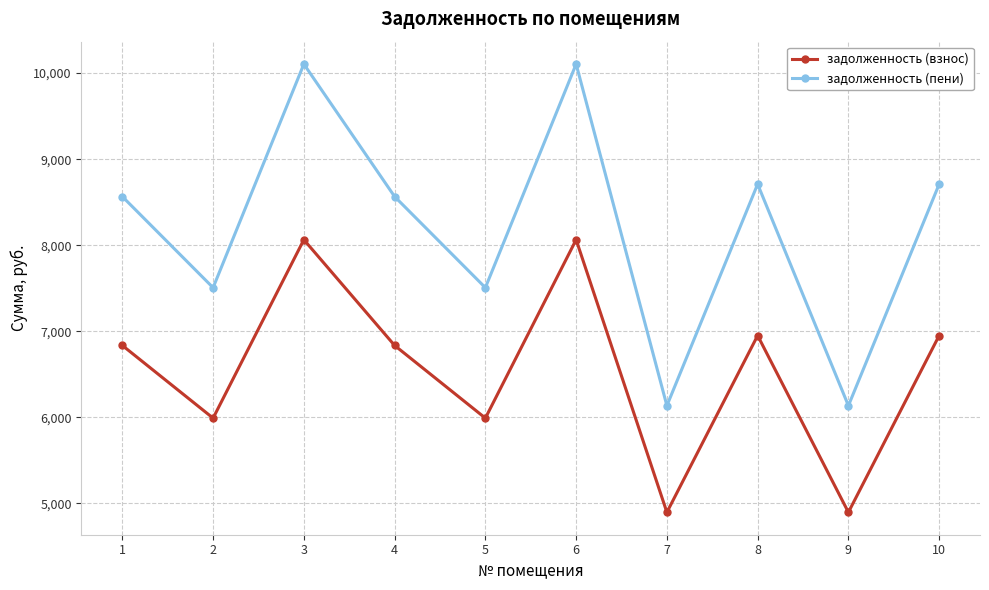

How many values in the задолженность (пени) series exceed 8565?

6